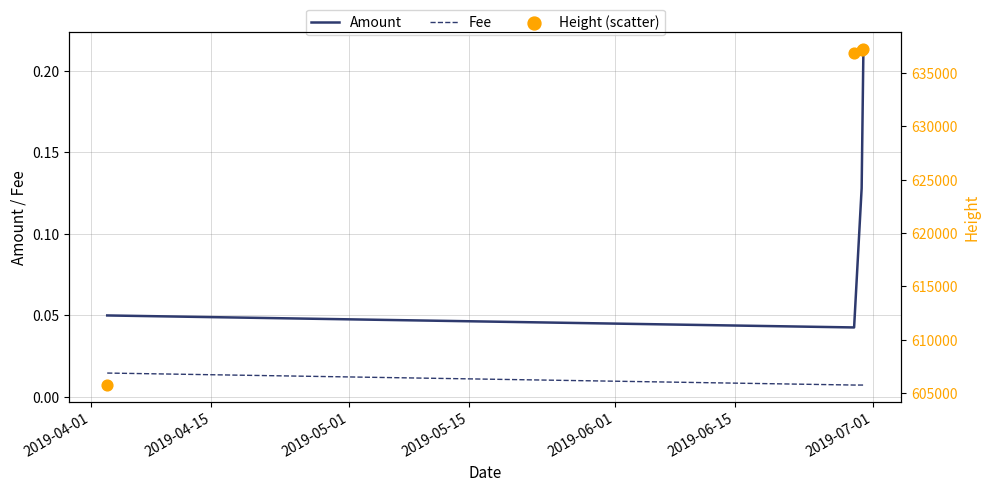

True or false: Fee and Amount intersect in this chart.

False